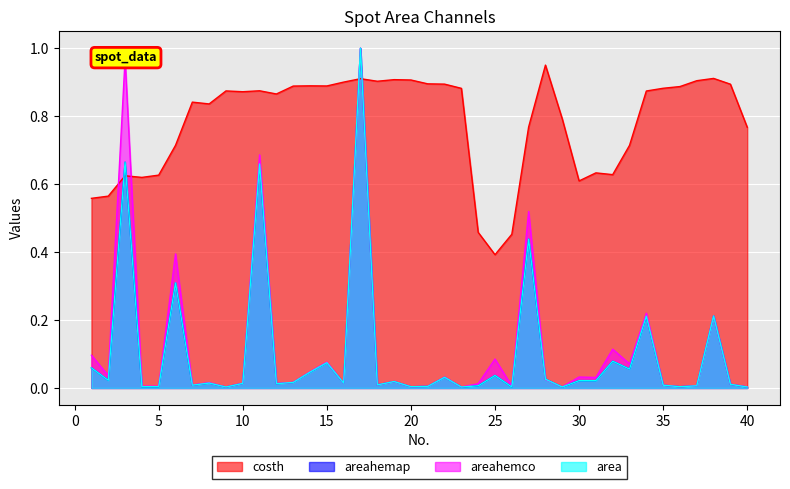

Which series has the widest spread of values?

area